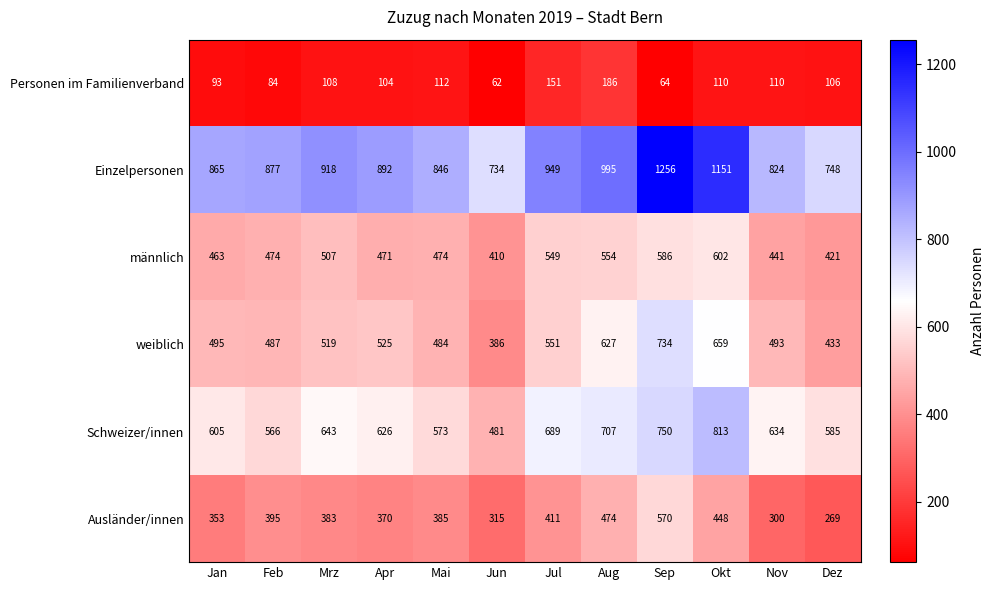

Rank the series by their maximum value, from lowest to highest.

Personen im Familienverband, Ausländer/innen, männlich, weiblich, Schweizer/innen, Einzelpersonen